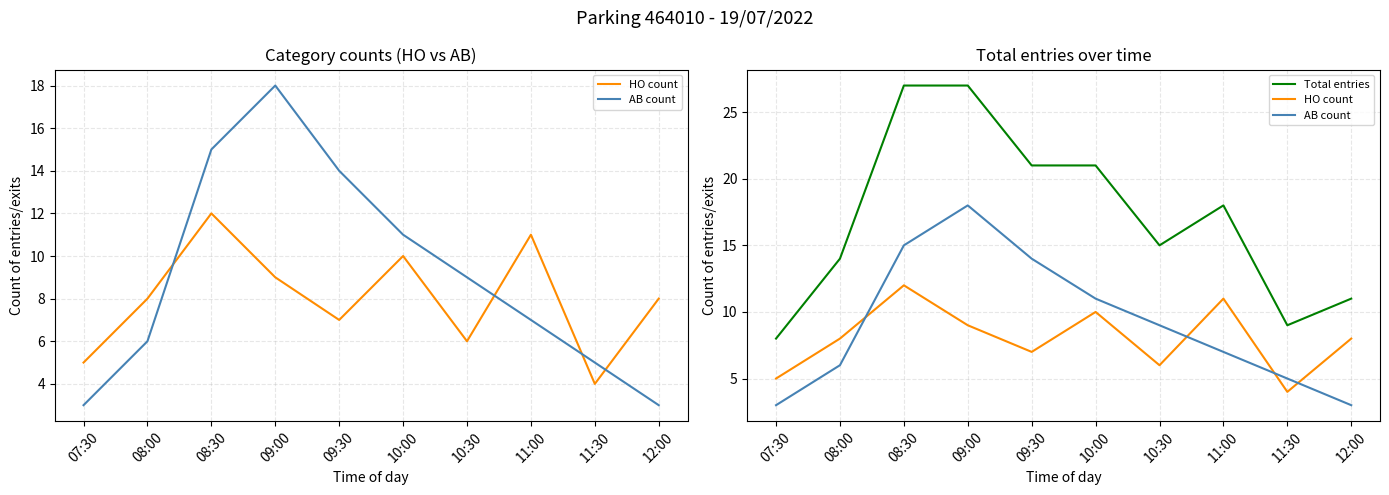

What value does the AB count series have at 09:00?

18